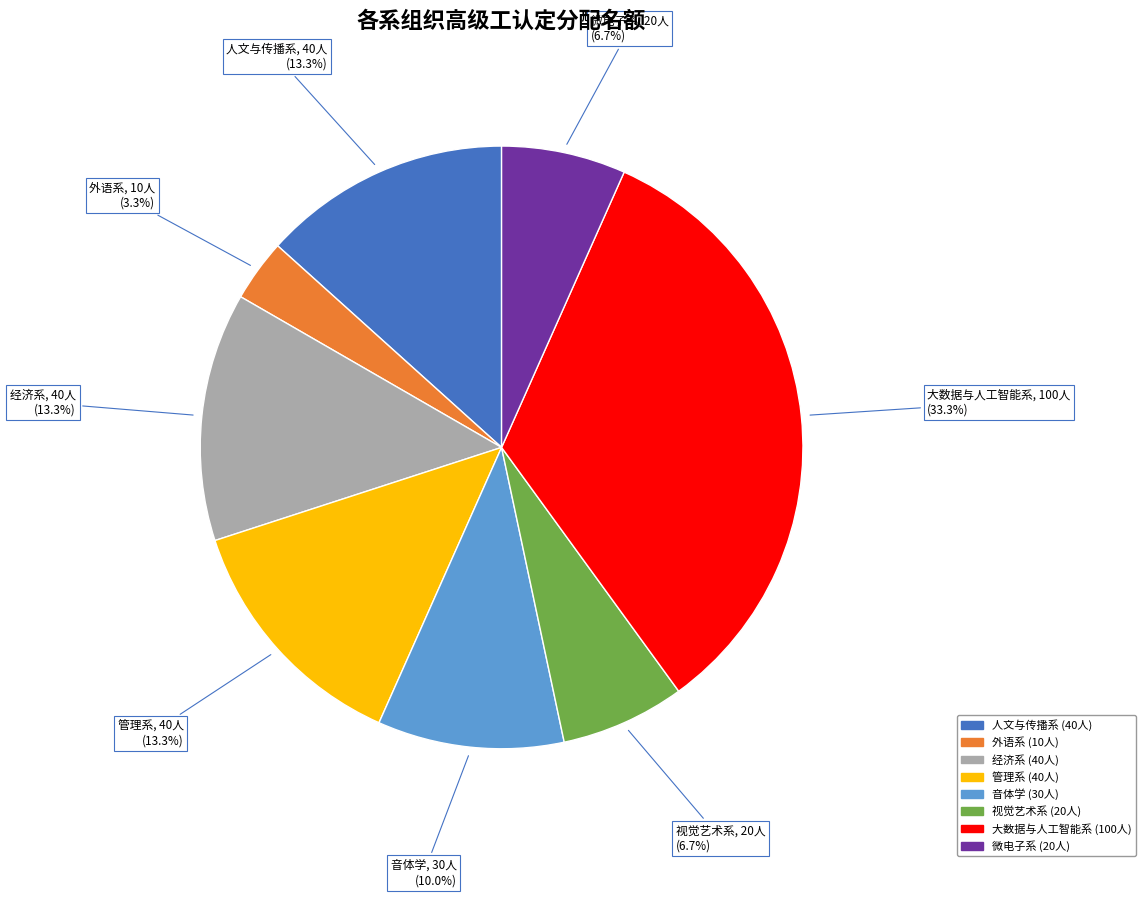

To the nearest percent, what portion does 视觉艺术系 represent?

7%